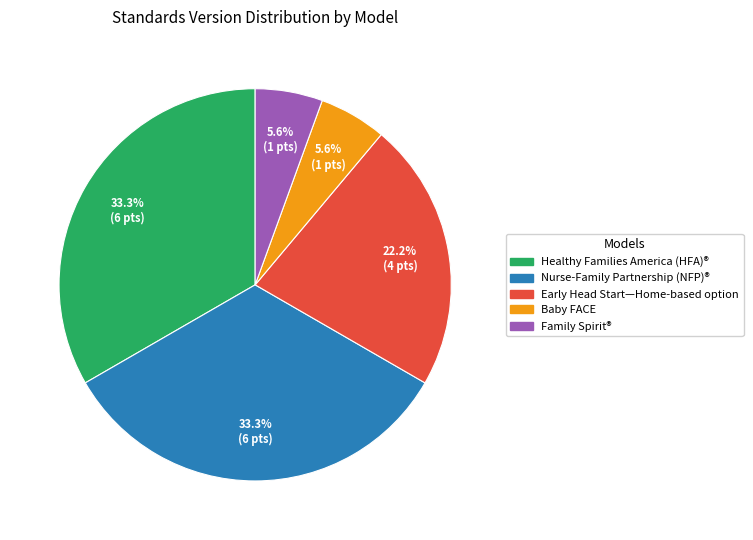

Does any single category account for the majority?

No